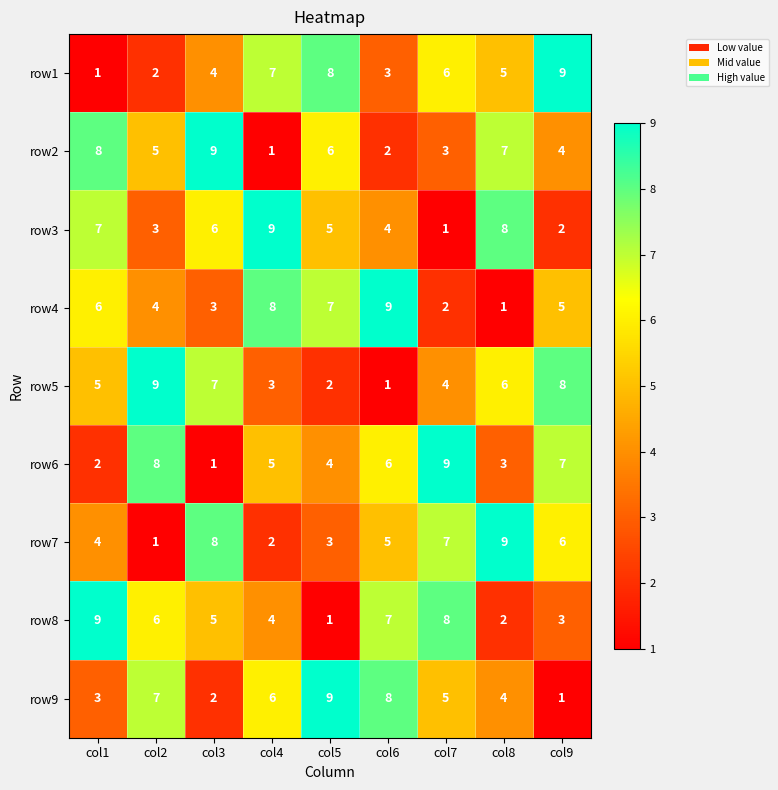

The row5 series shows 8 at col9. True or false?

True